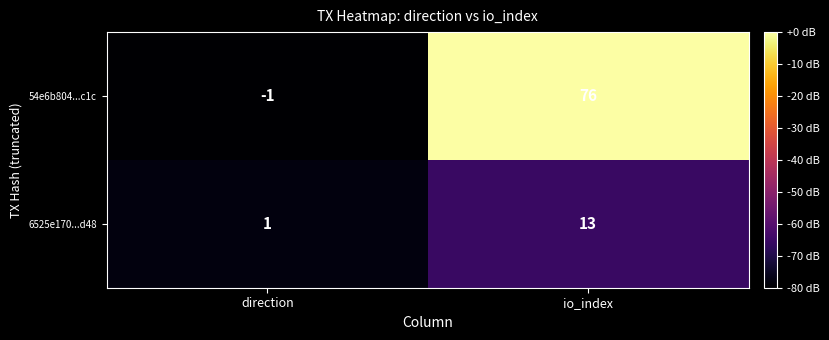

Count the number of categories in the chart.

2